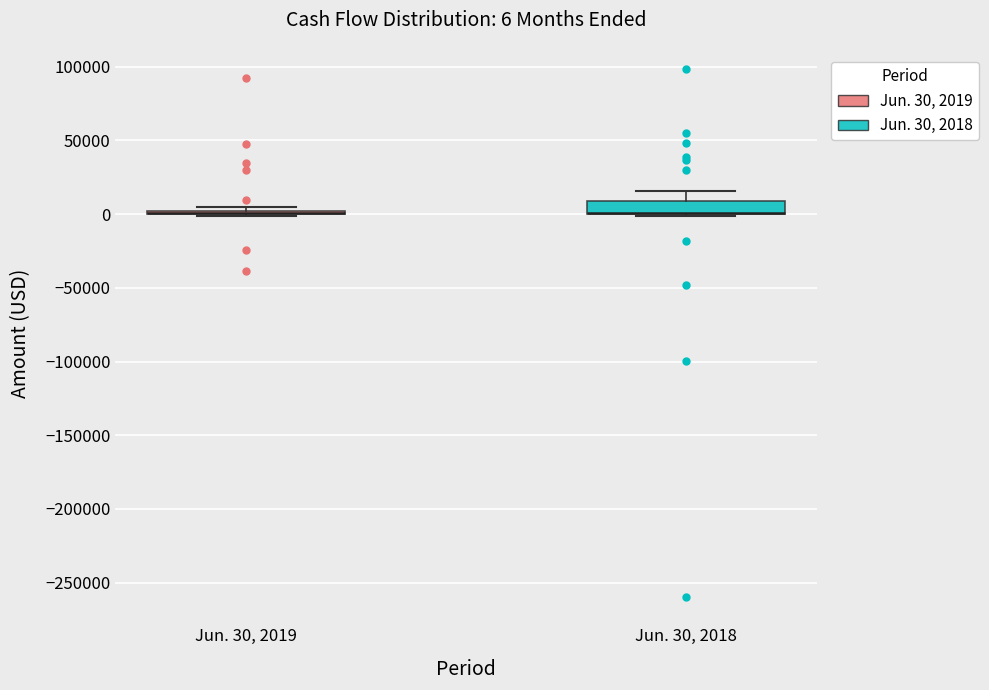

Comparing the boxes themselves (not the whiskers), which one is the tallest?

Jun. 30, 2018